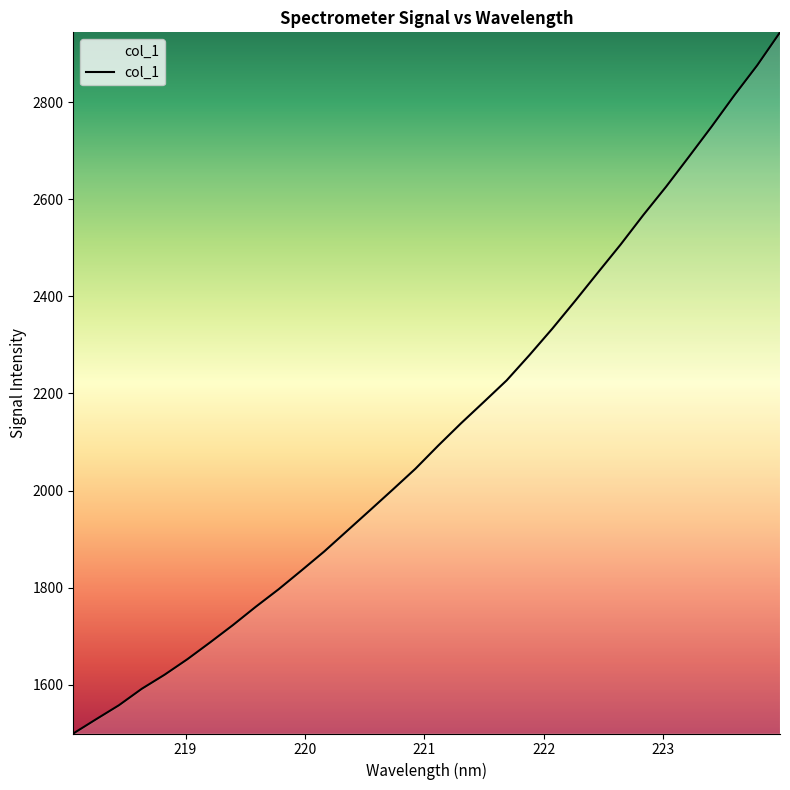

What is the minimum value shown in the chart?

1499.6